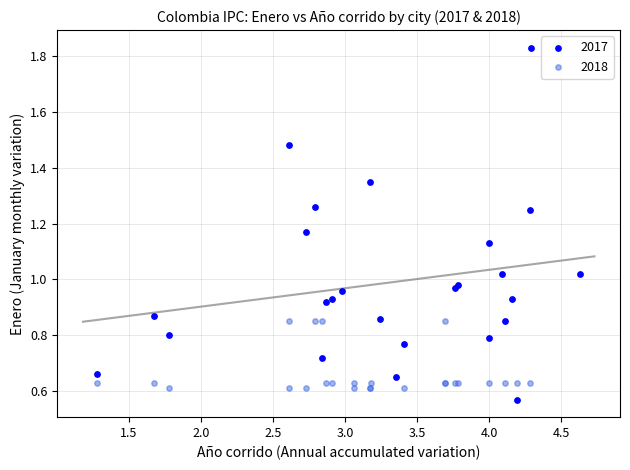

Which series reaches the minimum Y coordinate?

2017